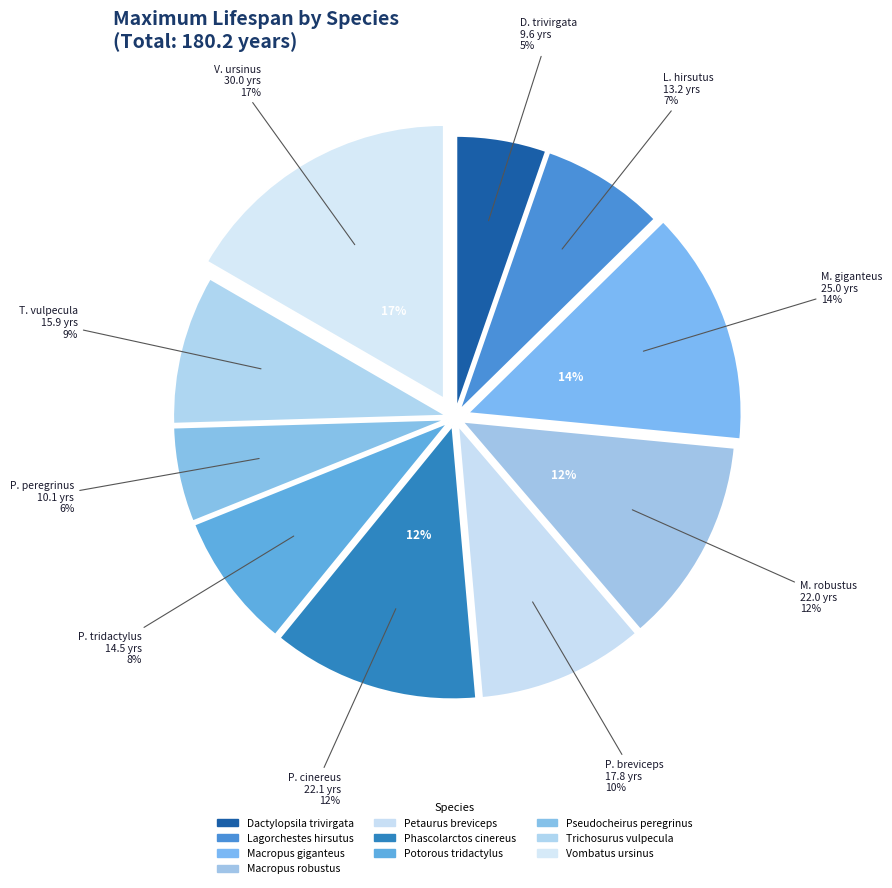

What is the change in value from Lagorchestes hirsutus to Macropus robustus?

+8.8